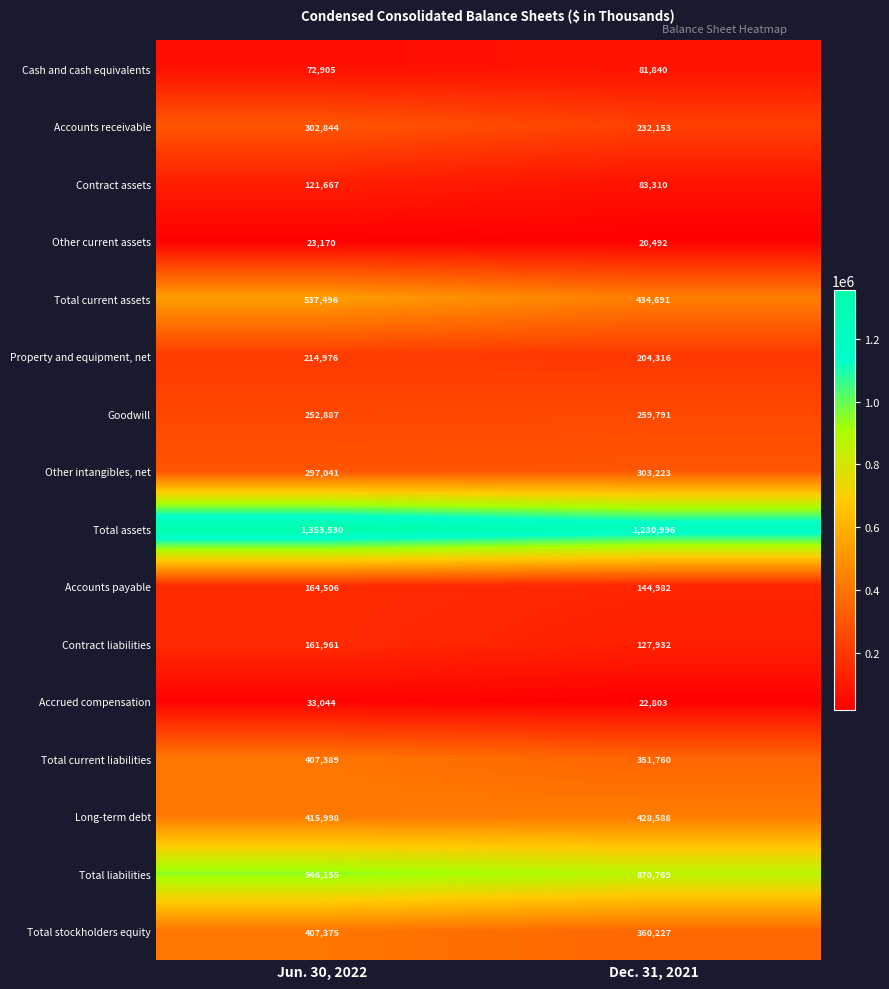

Which series has the largest total across all categories?

Total assets